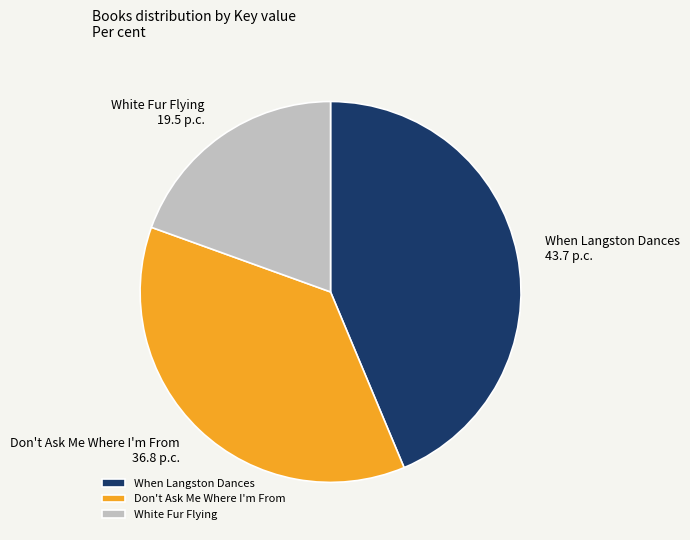

True or false: White Fur Flying accounts for 9% of the total.

False